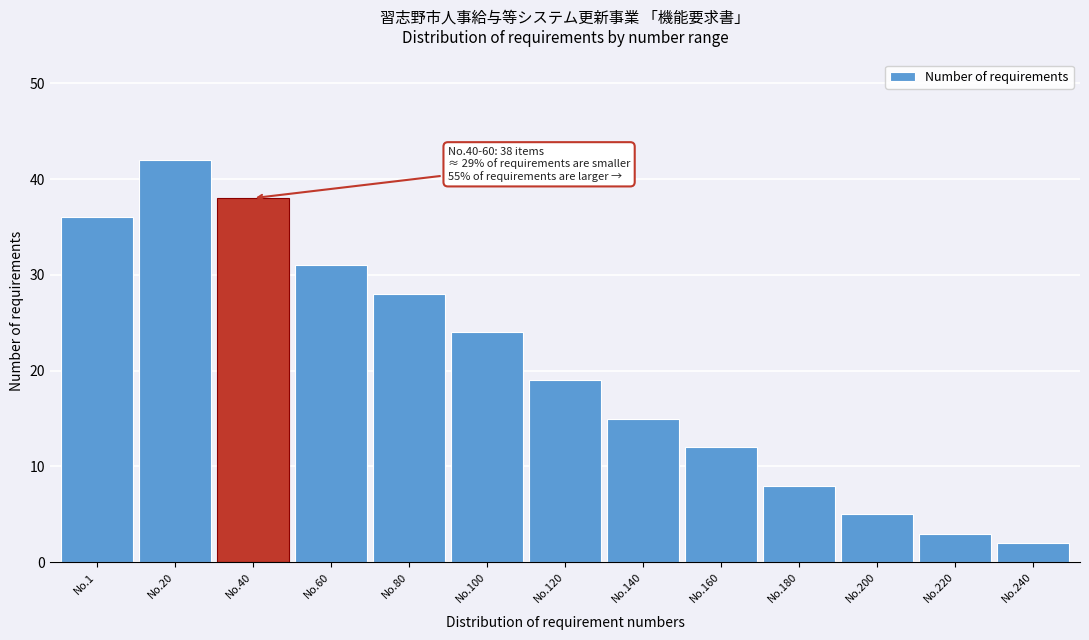

Reading left to right, list all the values displayed in this chart.

36	42	38	31	28	24	19	15	12	8	5	3	2